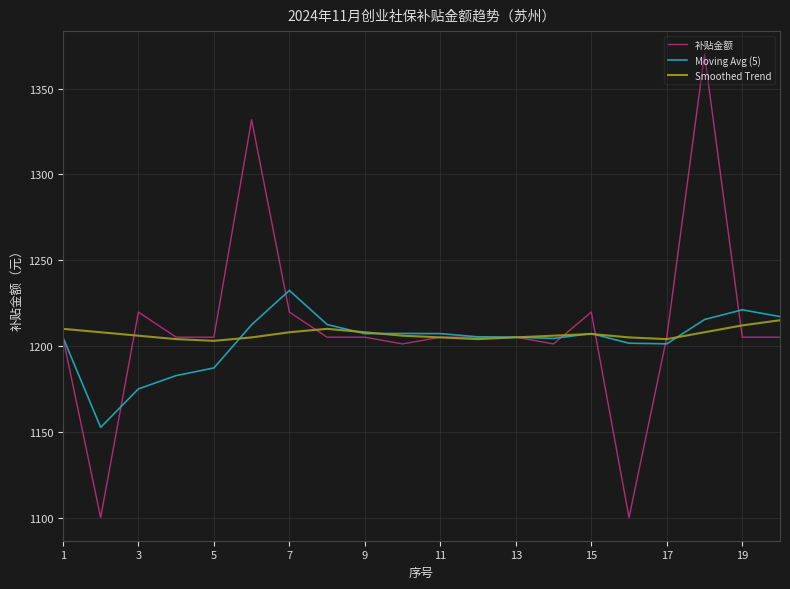

Which series has the largest range (max minus min)?

补贴金额